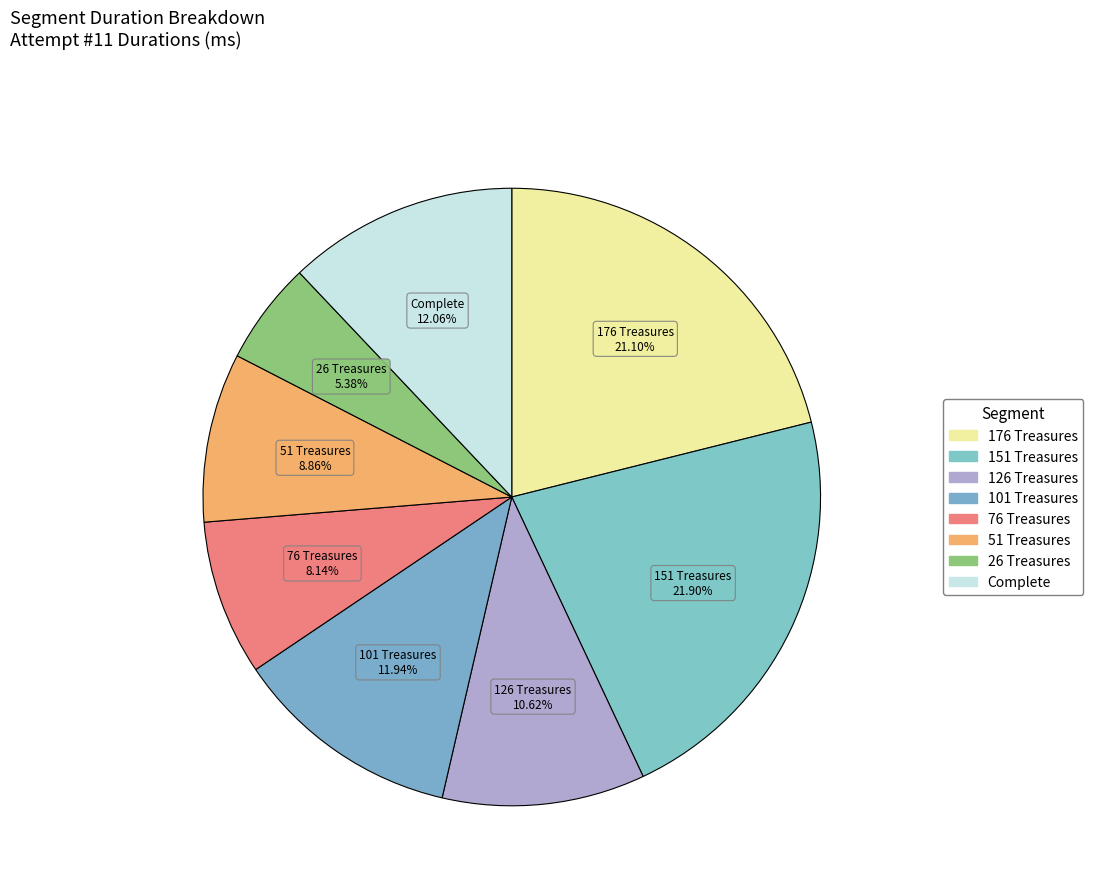

How many slices are in this pie chart?

8